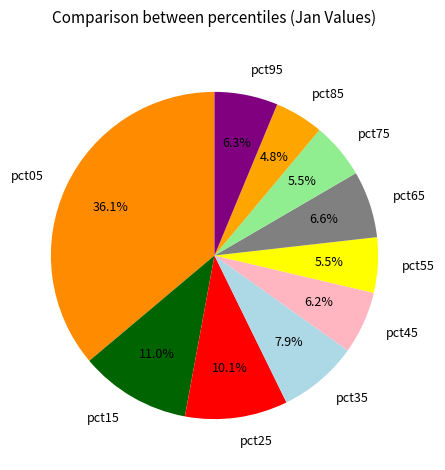

Which has a higher value, pct55 or pct35?

pct35